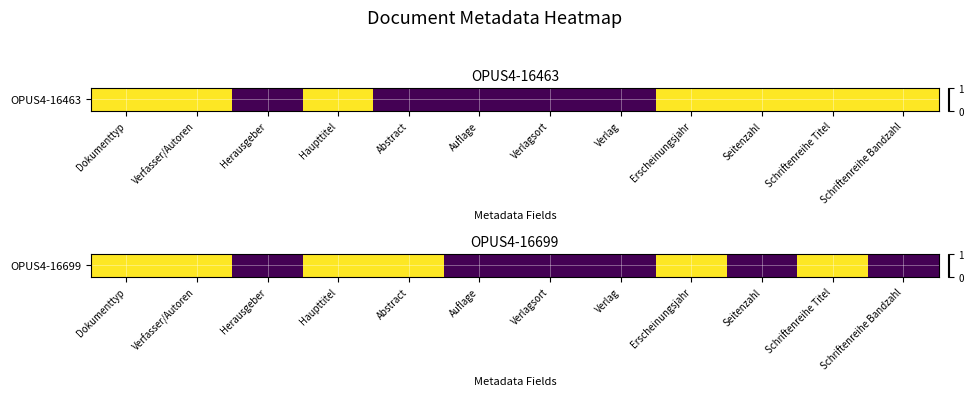

What is the sum of the values at Verlagsort and Haupttitel?

1